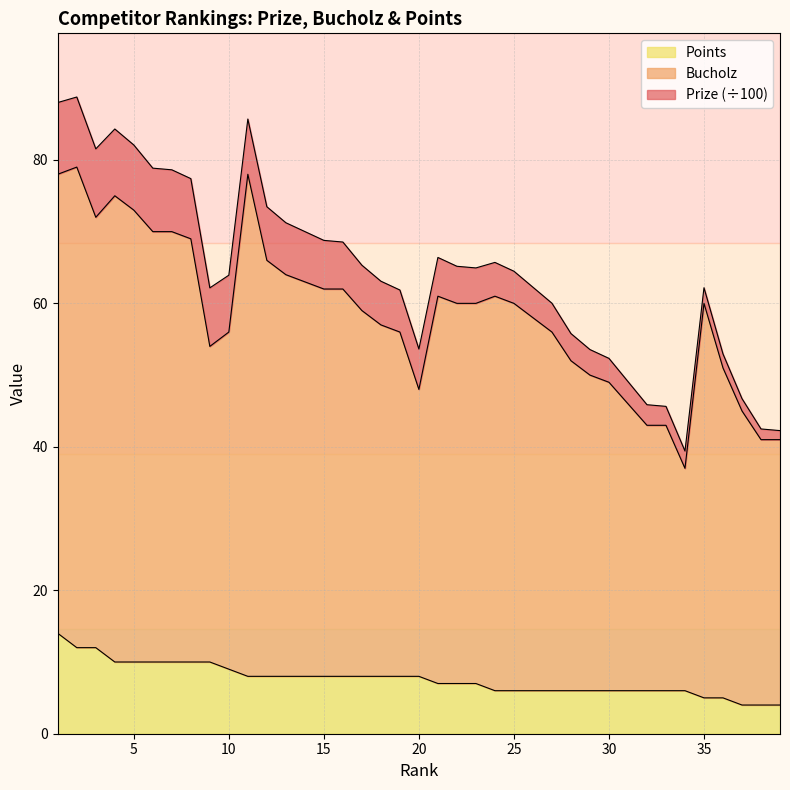

How many interior local valleys does the Bucholz series have?

4